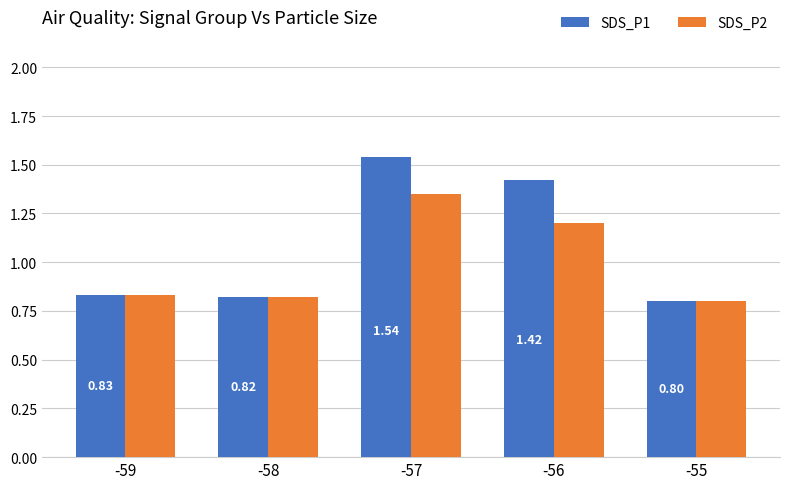

Is it true that SDS_P2 equals 0.8 at -58?

True